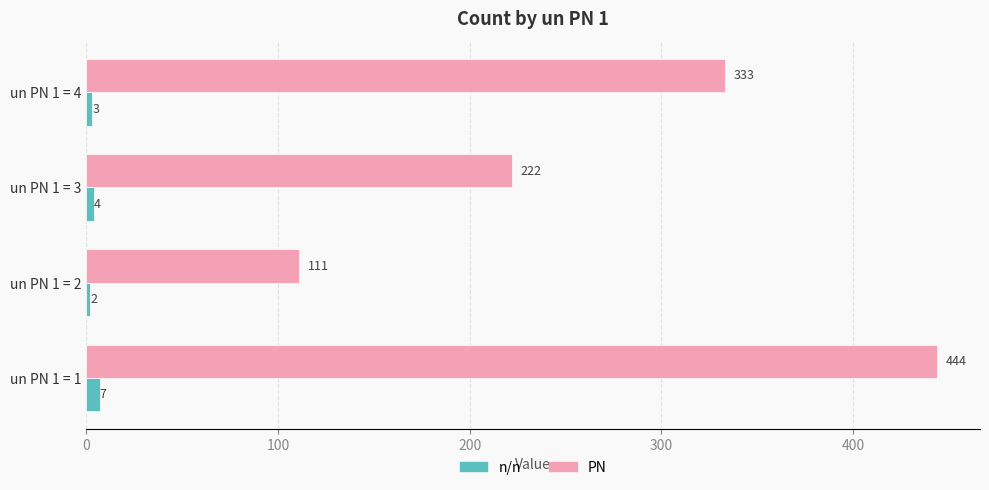

Which series has the largest total across all categories?

PN